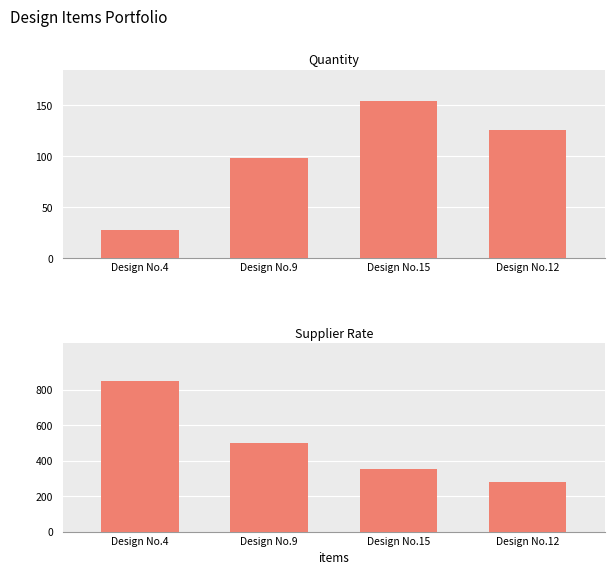

Rank the series at Design No.15 from lowest to highest value.

Quantity, SupplierRate